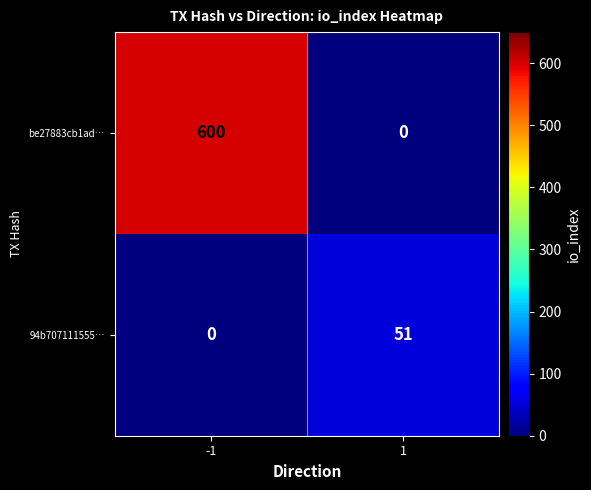

How many data points does each series have?

2